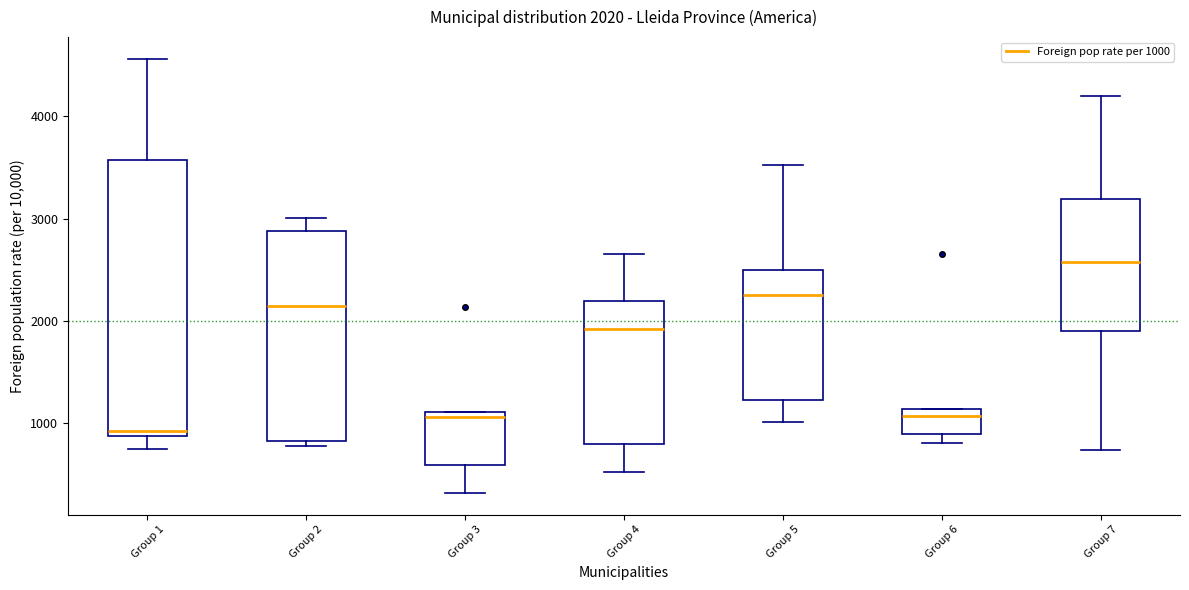

Which box has the lowest median line?

Group 1